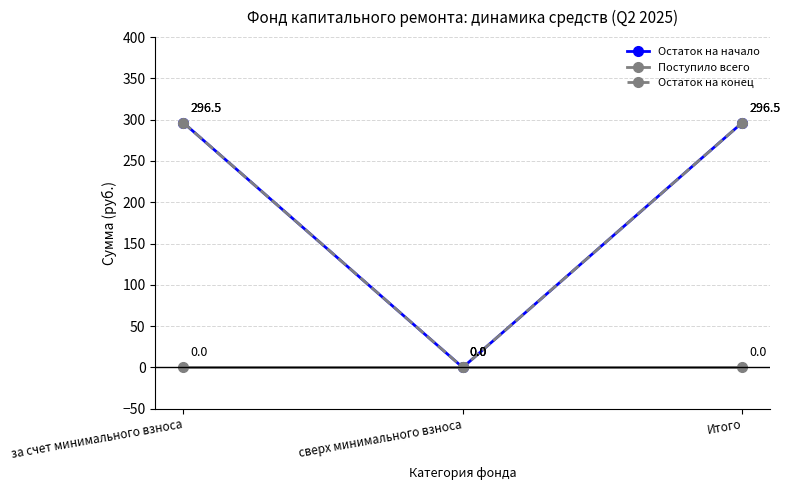

At which label is Остаток на начало closest to 148?

сверх минимального взноса